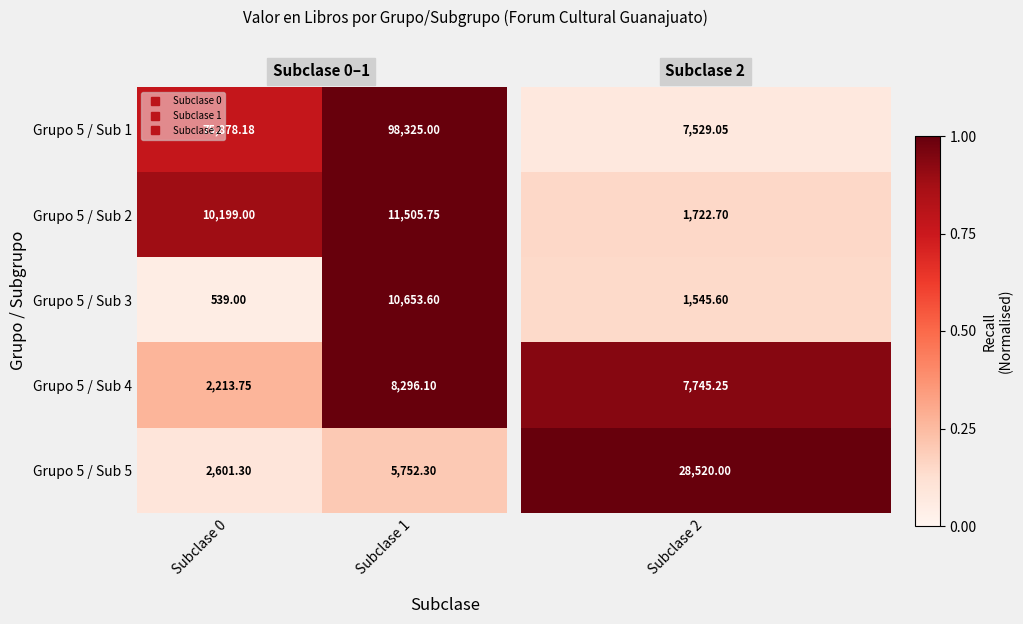

How many values in the Grupo 5 / Sub 3 series are below 10653?

1